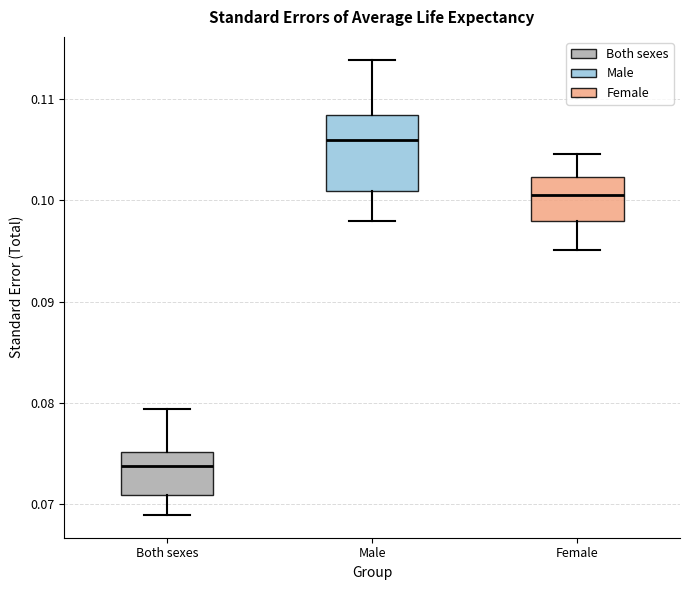

Where does the median line of the box for Both sexes sit on the y-axis? The values are not printed on the chart, so give them approximately, as read against the axis.

0.074